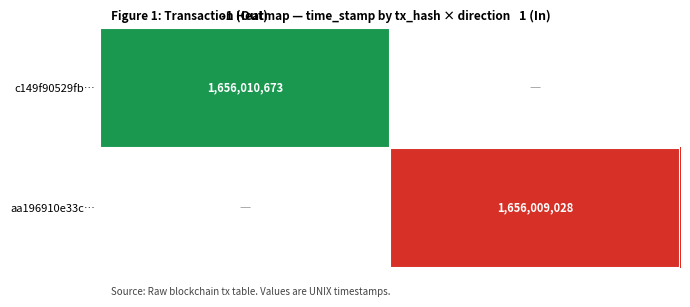

Is the value of aa196910e33c177ce5d0ff9a1513737f0fa930e at direction greater than the value of c149f90529fb1e7f69873ae53dcff56eebddb0c at time_stamp?

No